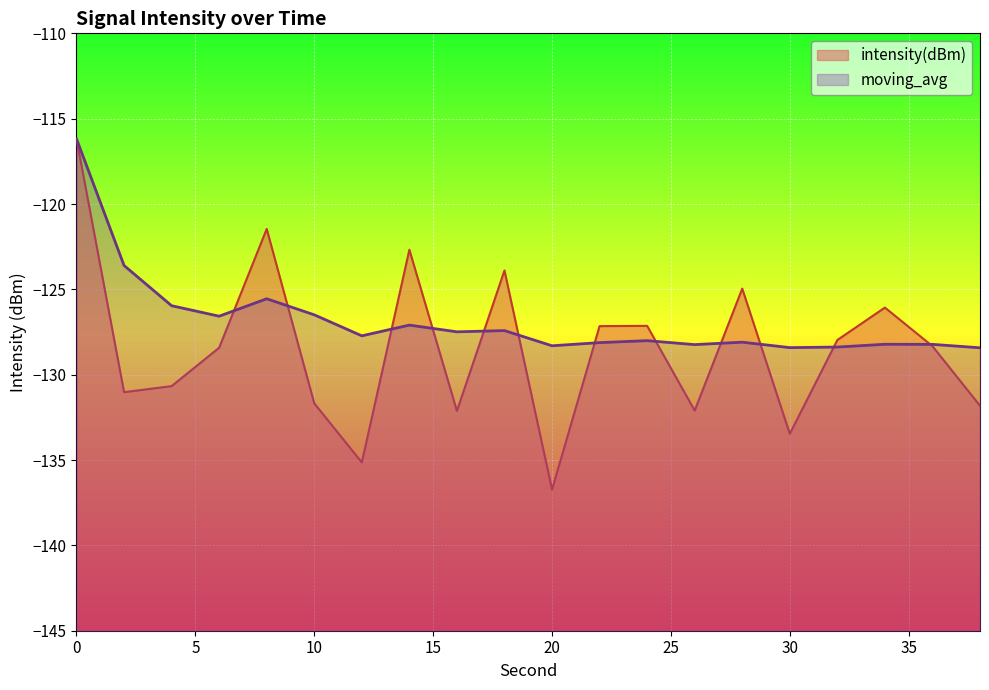

Reading right to left, transcribe all the data shown in this chart.

intensity(dBm): -131.8	-128.3	-126.1	-128.0	-133.5	-125.0	-132.1	-127.1	-127.2	-136.7	-123.9	-132.1	-122.7	-135.1	-131.7	-121.5	-128.4	-130.7	-131.0	-116.2
moving_avg: -128.4	-128.2	-128.2	-128.4	-128.4	-128.1	-128.2	-128.0	-128.1	-128.3	-127.4	-127.5	-127.1	-127.7	-126.5	-125.6	-126.6	-126.0	-123.6	-116.2